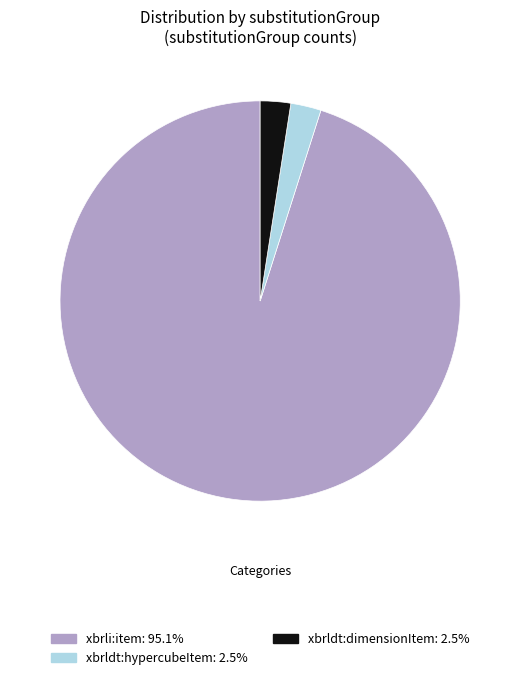

Is the sum of xbrli:item: 95.1% and xbrldt:dimensionItem: 2.5% greater than half?

Yes